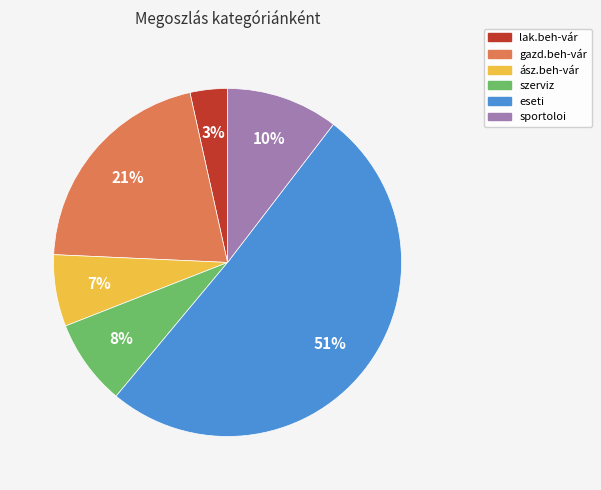

Rank the categories by value from highest to lowest.

eseti, gazd.beh-vár, sportoloi, szerviz, ász.beh-vár, lak.beh-vár